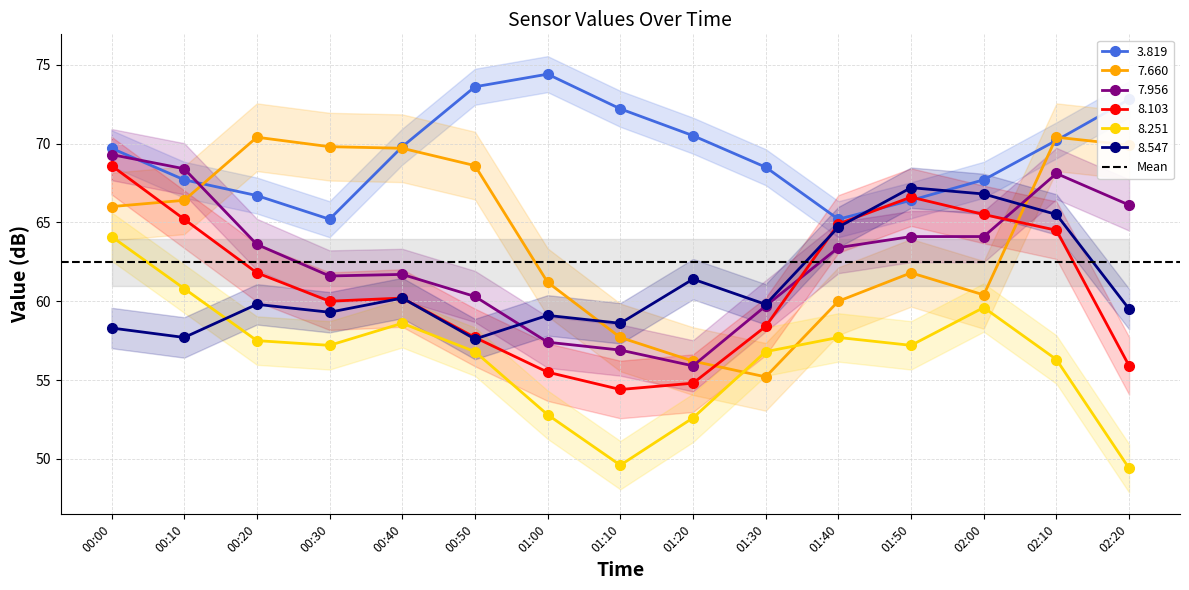

Reading left to right, list all the values displayed in this chart.

3.819: 69.7	67.7	66.7	65.2	69.8	73.6	74.4	72.2	70.5	68.5	65.2	66.4	67.7	70.2	72.8
7.660: 66.0	66.4	70.4	69.8	69.7	68.6	61.2	57.7	56.2	55.2	60.0	61.8	60.4	70.4	69.9
7.956: 69.3	68.4	63.6	61.6	61.7	60.3	57.4	56.9	55.9	59.7	63.4	64.1	64.1	68.1	66.1
8.103: 68.6	65.2	61.8	60.0	60.2	57.7	55.5	54.4	54.8	58.4	64.9	66.6	65.5	64.5	55.9
8.251: 64.1	60.8	57.5	57.2	58.6	56.8	52.8	49.6	52.6	56.8	57.7	57.2	59.6	56.3	49.4
8.547: 58.3	57.7	59.8	59.3	60.2	57.6	59.1	58.6	61.4	59.8	64.7	67.2	66.8	65.5	59.5